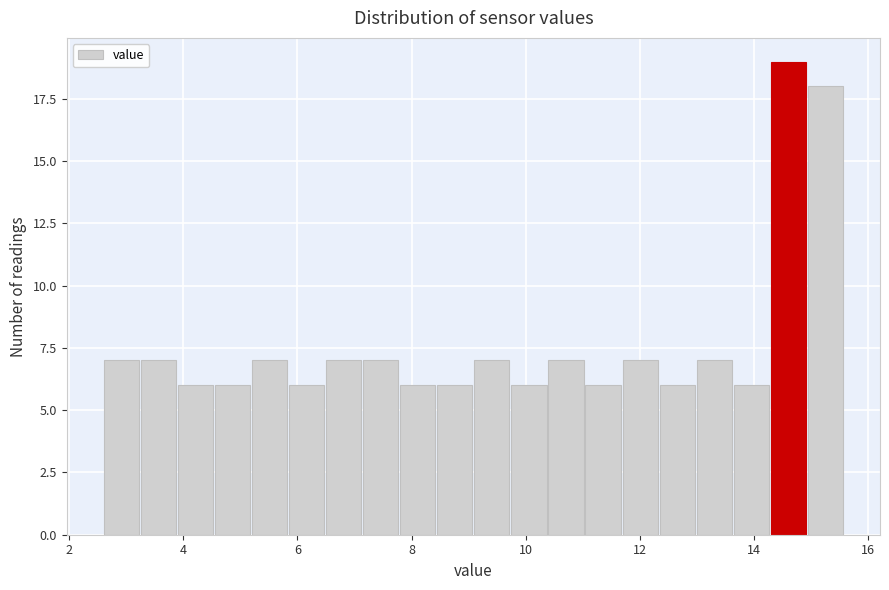

Around what value on the x-axis is the tallest bar? Give the approximate position of its centre, as read against the axis.

14.6